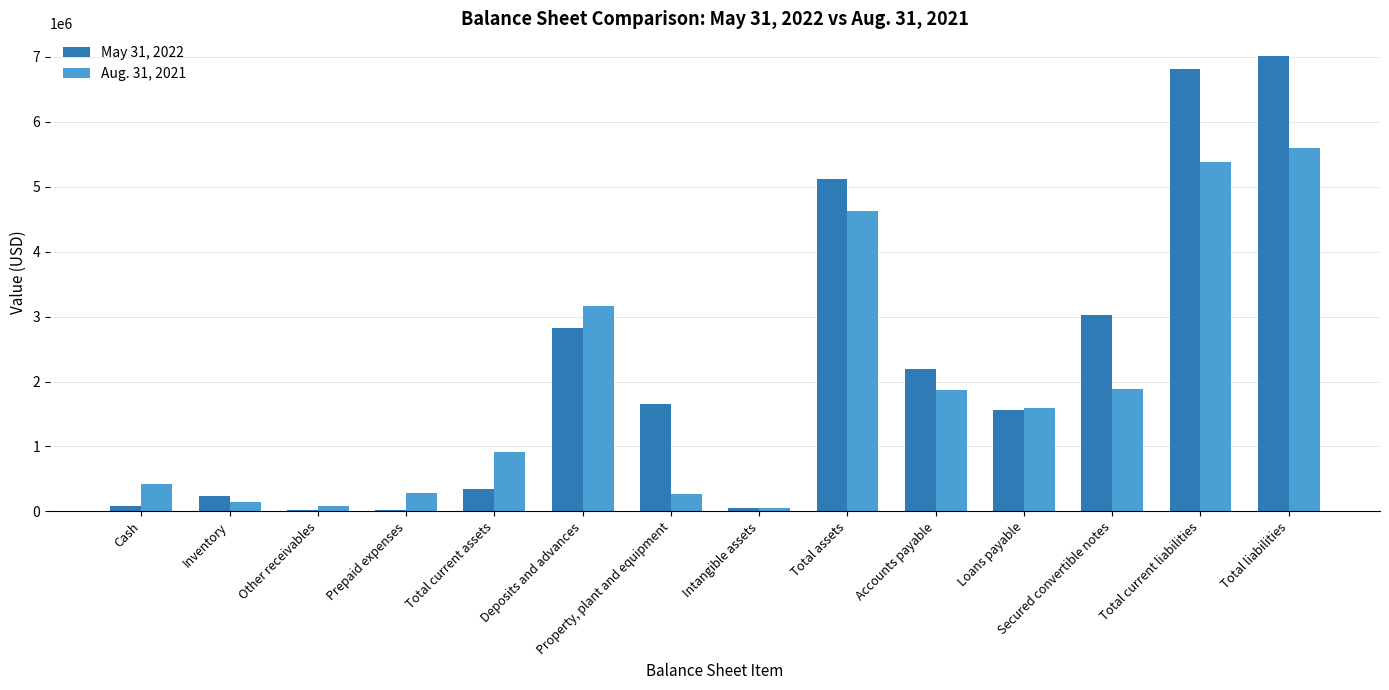

What is the spread (max minus min) of values at Intangible assets?

4444